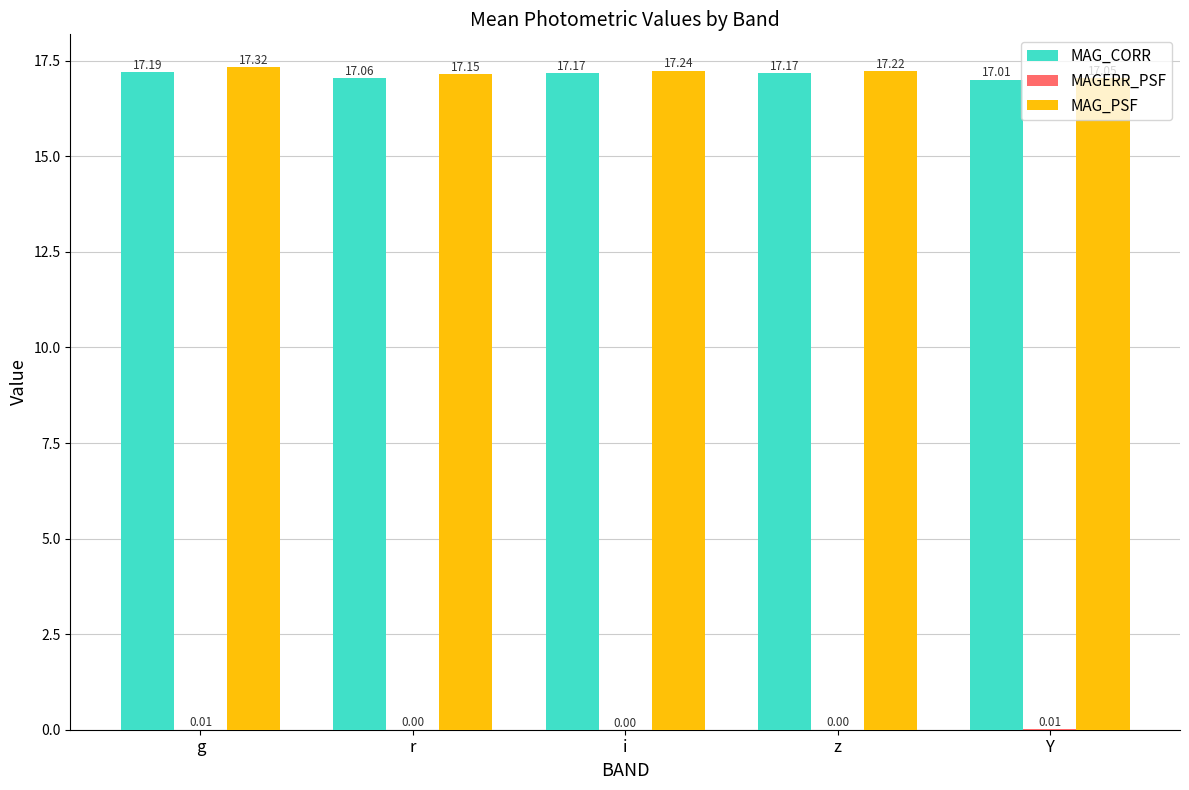

At which label does MAG_CORR reach its peak?

g